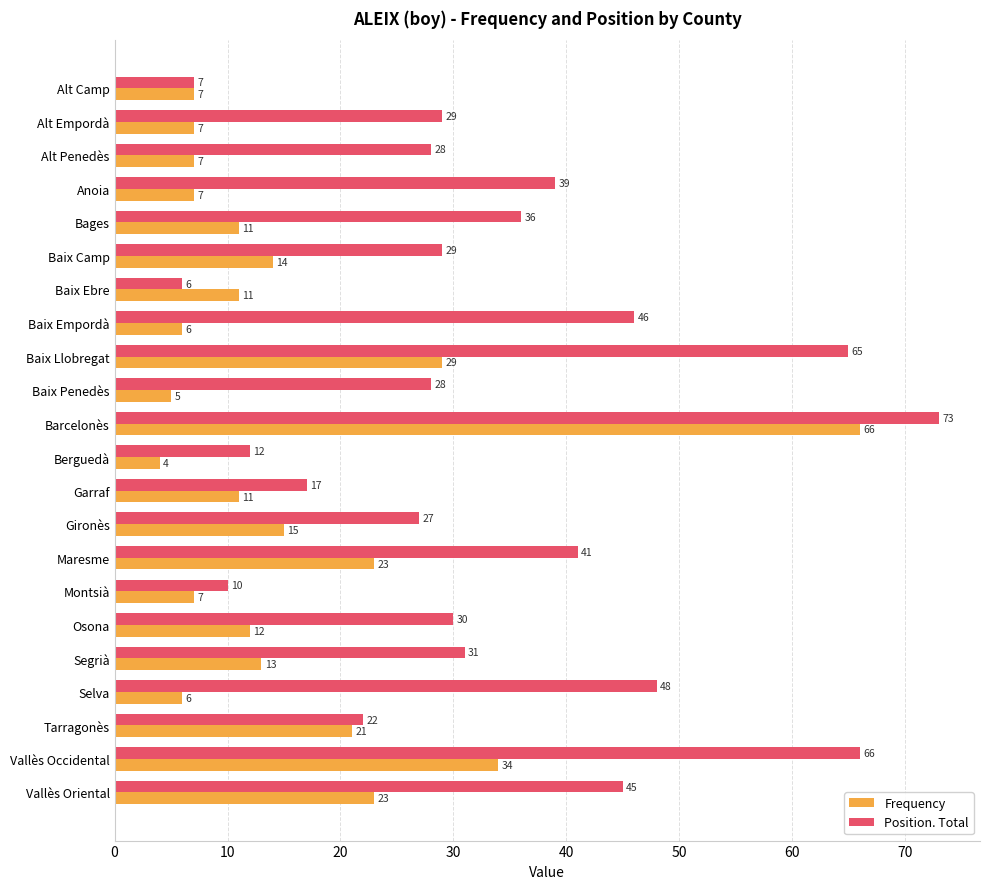

At how many categories does at least one series exceed 37?

8